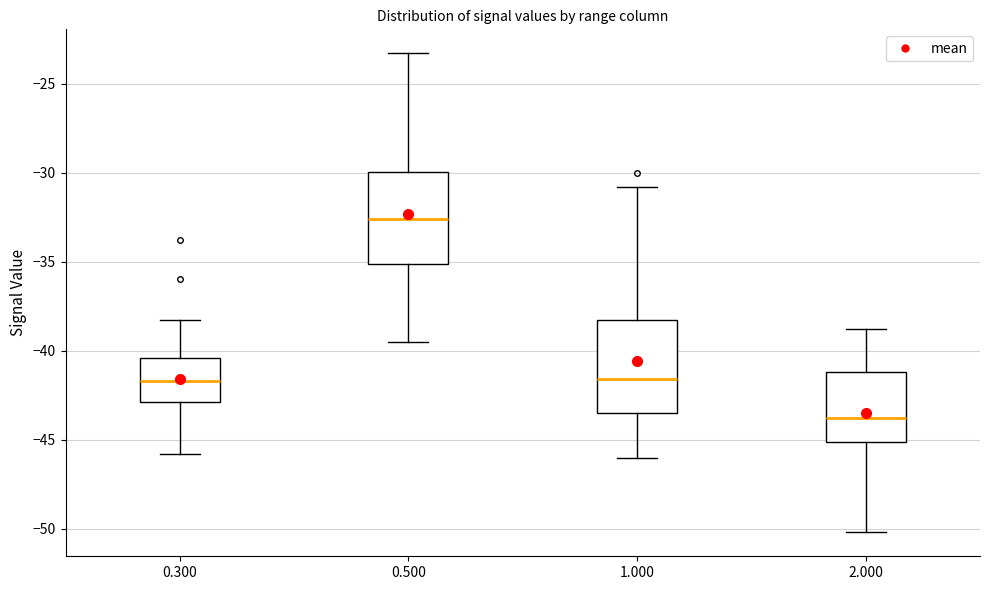

Reading left to right, read every box against the y-axis: the position of its median line, the range the box covers, and the ends of its whiskers. The values are not printed on the chart, so give them approximately, as read against the axis.

0.300: median -41.5, box -43.0 to -40.5, whiskers -46.0 to -38.5
0.500: median -32.5, box -35.0 to -30.0, whiskers -39.5 to -23.5
1.000: median -41.5, box -43.5 to -38.0, whiskers -46.0 to -31.0
2.000: median -44.0, box -45.0 to -41.0, whiskers -50.0 to -39.0